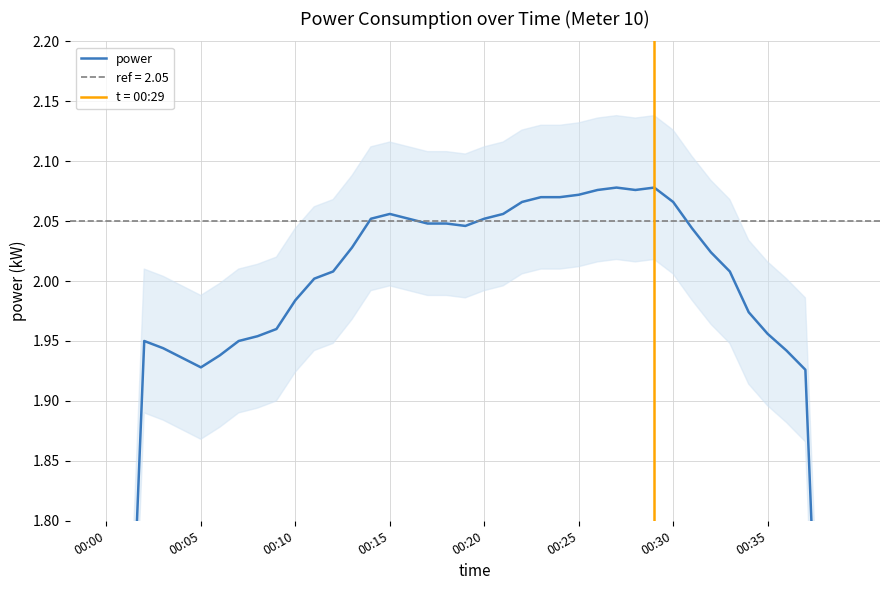

How many interior local peaks (higher than both neighbors) does the data have?

4